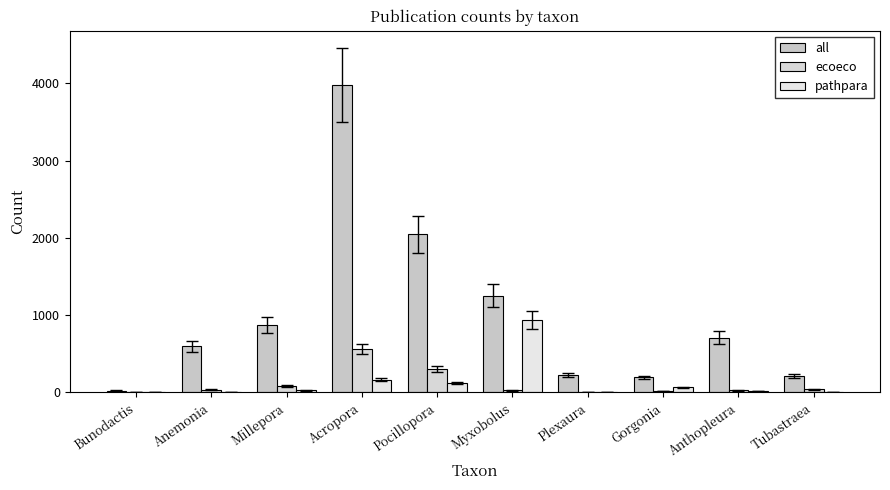

At Millepora, list the series in order from largest to smallest.

all, ecoeco, pathpara